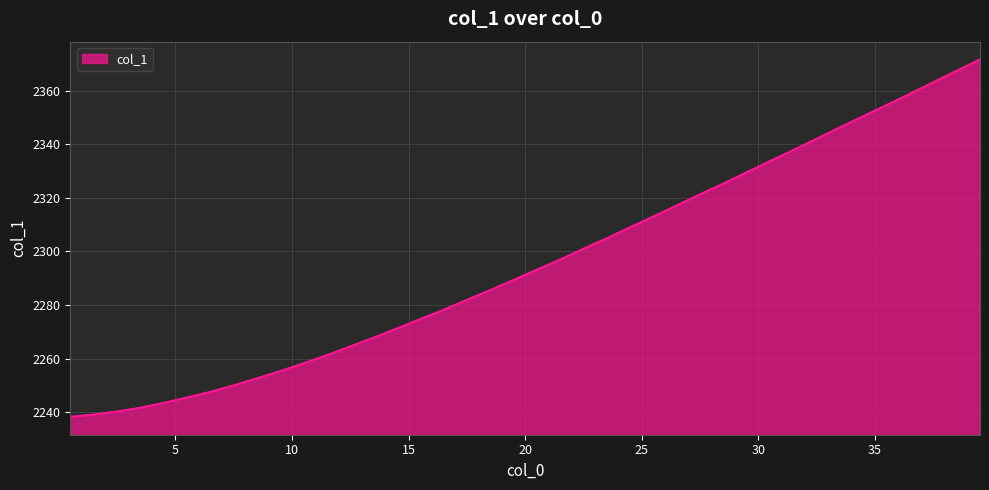

What is the minimum value shown in the chart?

2238.3